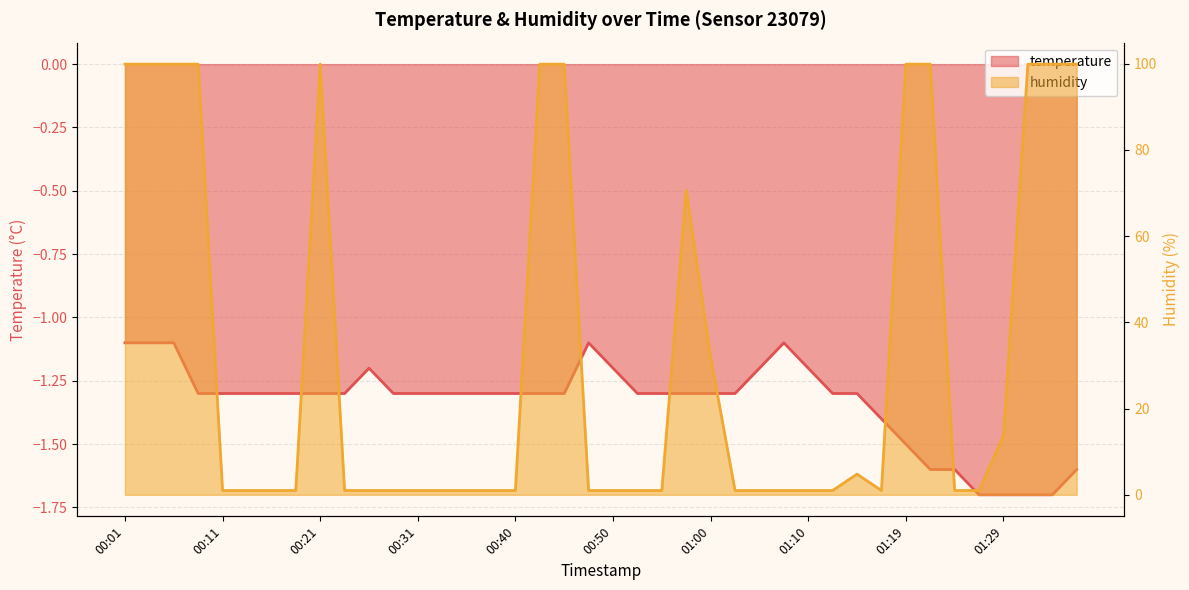

The value of temperature at 00:04 is -1.1. True or false?

True